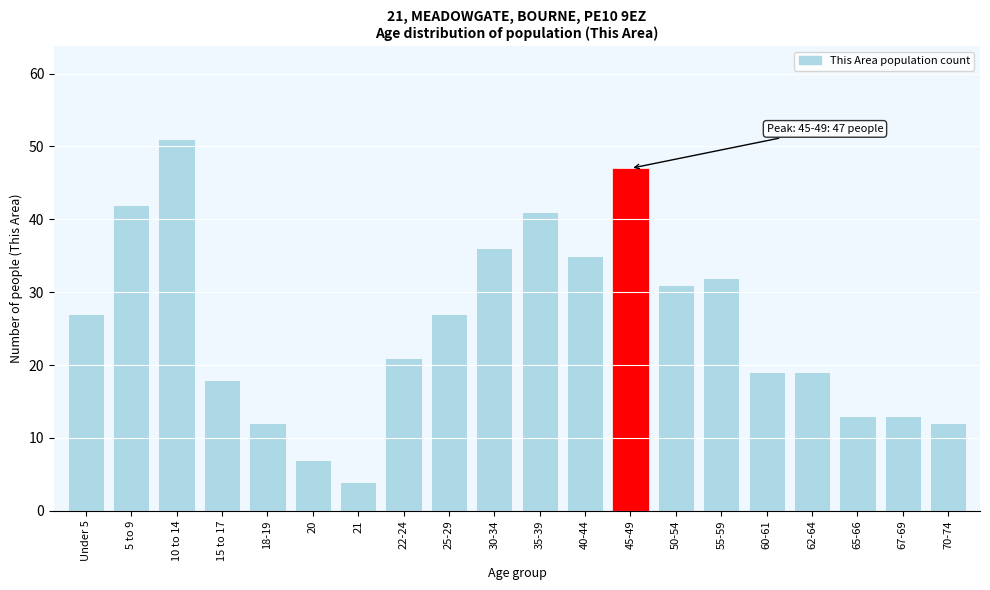

Reading right to left, list all the values displayed in this chart.

12	13	13	19	19	32	31	47	35	41	36	27	21	4	7	12	18	51	42	27